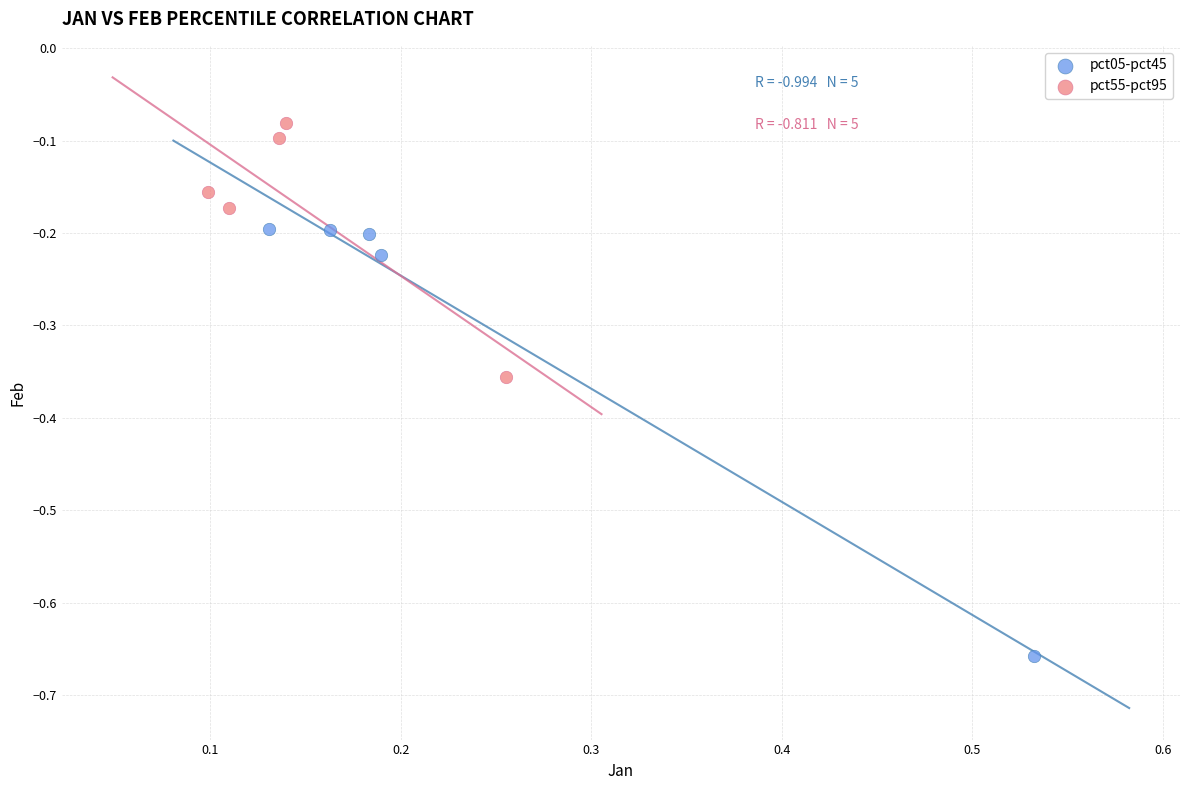

Which series reaches the minimum Y coordinate?

pct05-pct45